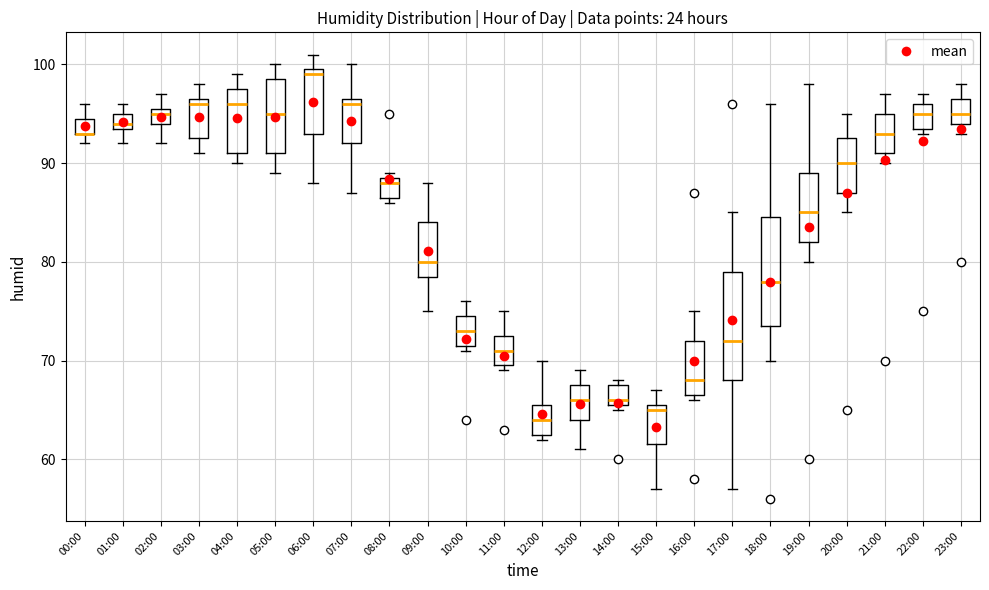

Reading left to right, transcribe this box plot: for each box, give where its median line is, the range the box spans, and where its two whiskers end, as read against the y-axis. The values are not printed on the chart, so give them approximately, as read against the axis.

00:00: median 93 (drawn on the box's lower edge), box 93 to 95, whiskers 92 to 96
01:00: median 94 (just above the box's lower edge), box 94 to 95, whiskers 92 to 96
02:00: median 95, box 94 to 96, whiskers 92 to 97
03:00: median 96, box 93 to 97, whiskers 91 to 98
04:00: median 96, box 91 to 98, whiskers 90 to 99
05:00: median 95, box 91 to 99, whiskers 89 to 100
06:00: median 99, box 93 to 100, whiskers 88 to 101
07:00: median 96, box 92 to 97, whiskers 87 to 100
08:00: median 88, box 87 to 89, whiskers 86 to 89 (just above the box's upper edge)
09:00: median 80, box 79 to 84, whiskers 75 to 88
10:00: median 73, box 72 to 75, whiskers 71 to 76
11:00: median 71, box 70 to 73, whiskers 69 to 75
12:00: median 64, box 63 to 66, whiskers 62 to 70
13:00: median 66, box 64 to 68, whiskers 61 to 69
14:00: median 66 (just above the box's lower edge), box 66 to 68, whiskers 65 to 68 (just above the box's upper edge)
15:00: median 65, box 62 to 66, whiskers 57 to 67
16:00: median 68, box 67 to 72, whiskers 66 to 75
17:00: median 72, box 68 to 79, whiskers 57 to 85
18:00: median 78, box 74 to 85, whiskers 70 to 96
19:00: median 85, box 82 to 89, whiskers 80 to 98
20:00: median 90, box 87 to 93, whiskers 85 to 95
21:00: median 93, box 91 to 95, whiskers 90 to 97
22:00: median 95, box 94 to 96, whiskers 93 to 97
23:00: median 95, box 94 to 97, whiskers 93 to 98